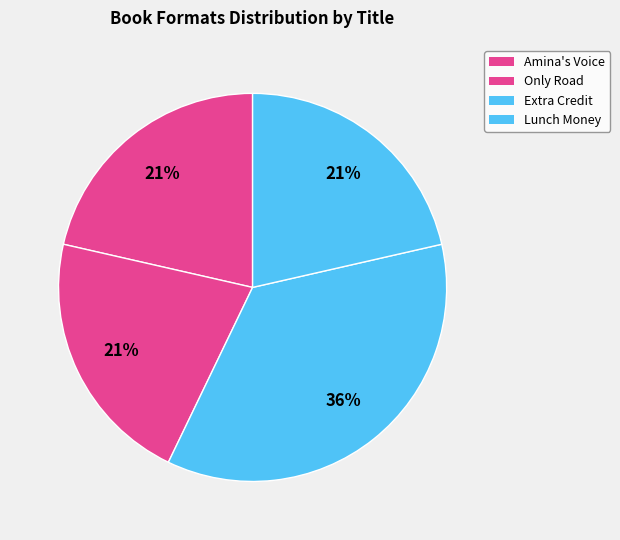

To the nearest percent, what portion does Only Road represent?

21%